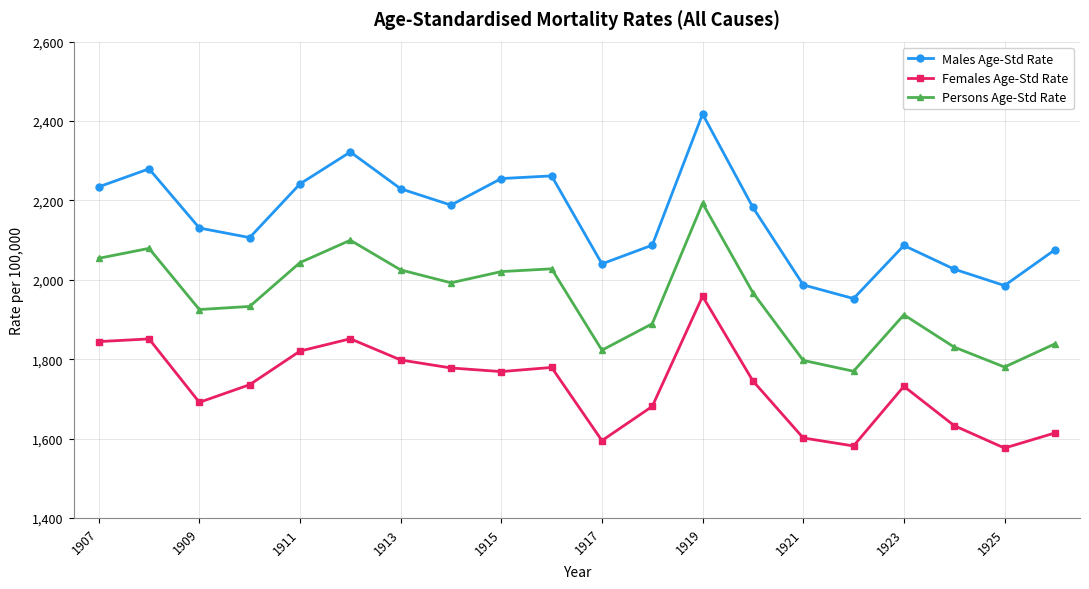

True or false: Females Age-Std Rate has more than 0 interior local peaks.

True